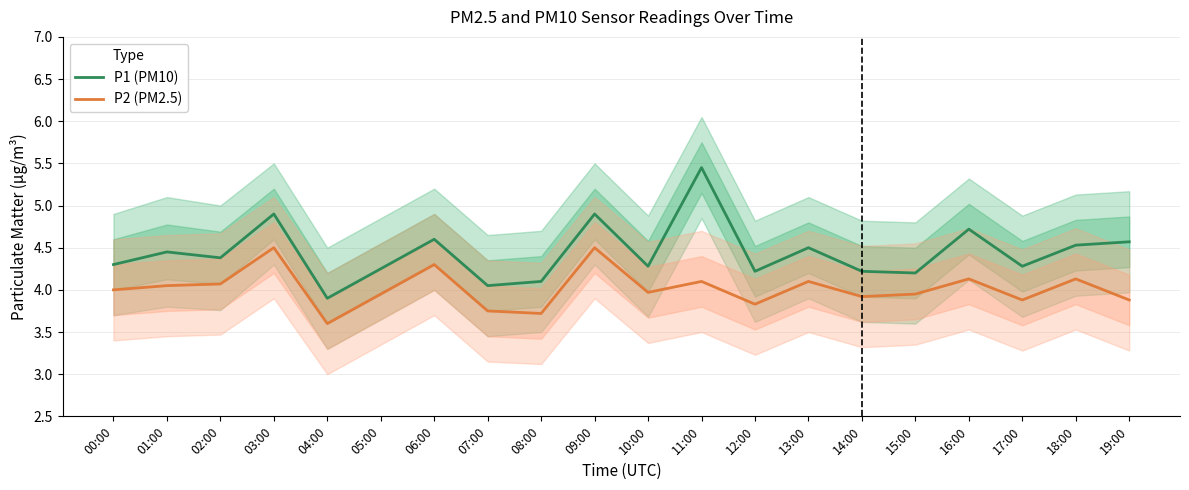

True or false: P1 (PM10) and P2 (PM2.5) intersect in this chart.

False